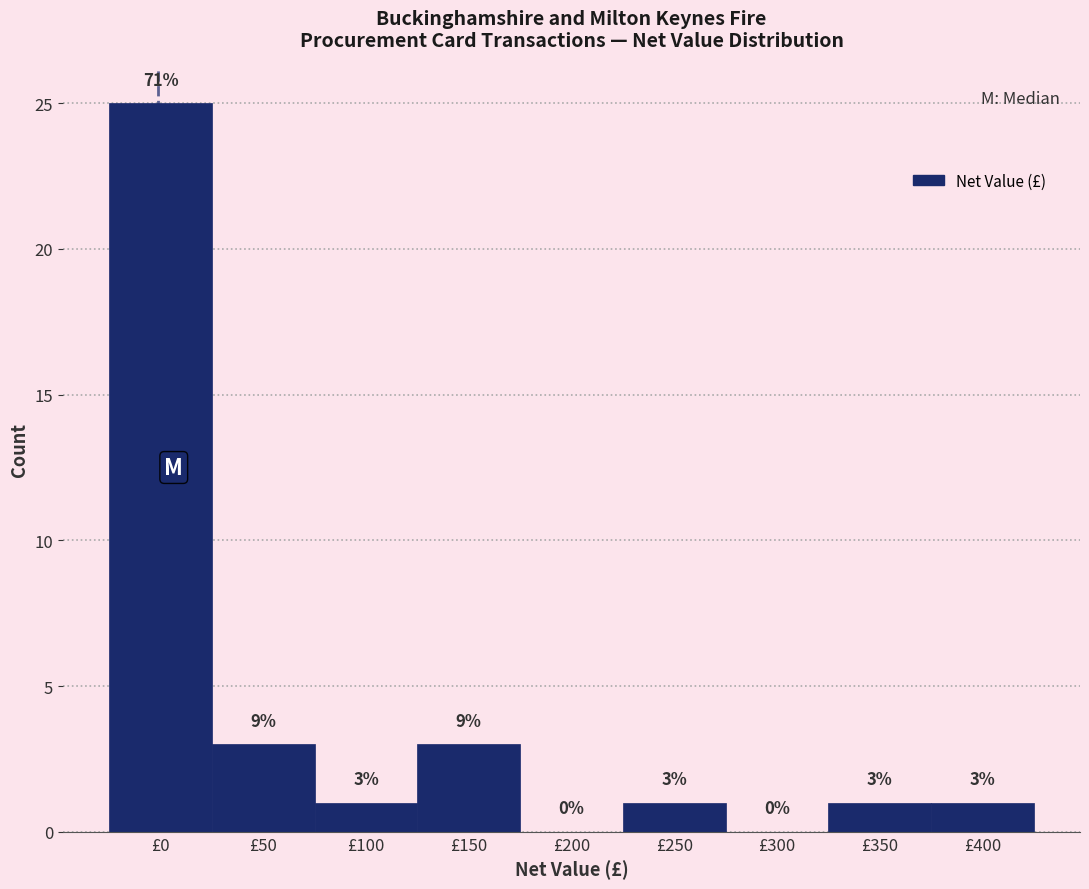

Reading left to right, what are all the values shown in this chart?

£0=25	£50=3	£100=1	£150=3	£200=0	£250=1	£300=0	£350=1	£400=1